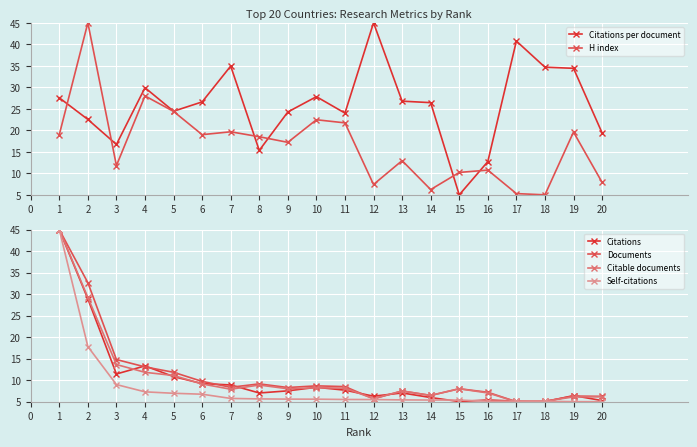

How many lines are shown in the chart?

6